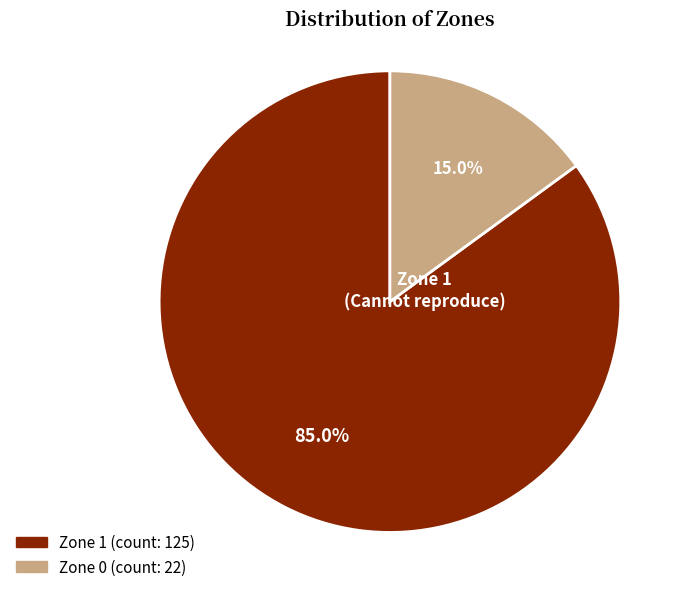

What percentage do Zone 1 and Zone 0 together represent?

100.0%